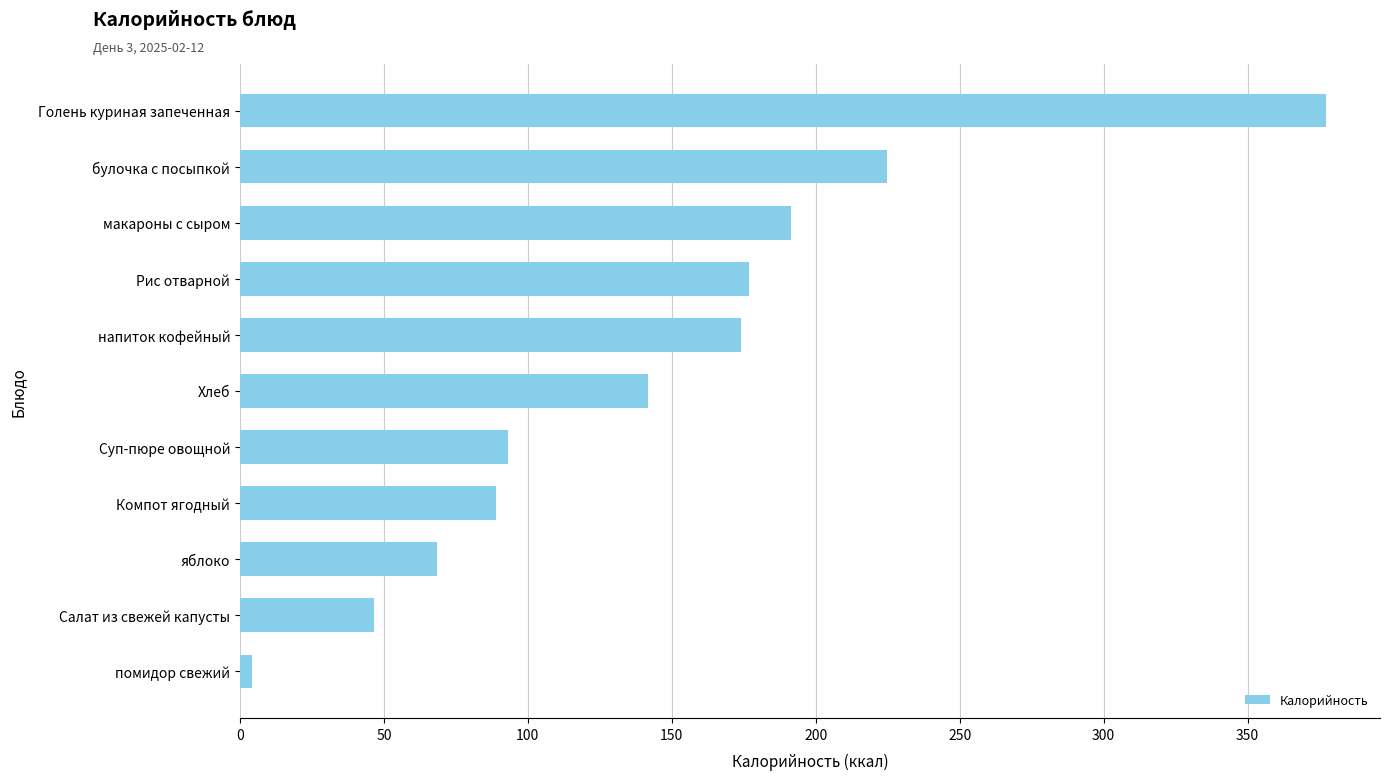

Are the bars horizontal?

Yes